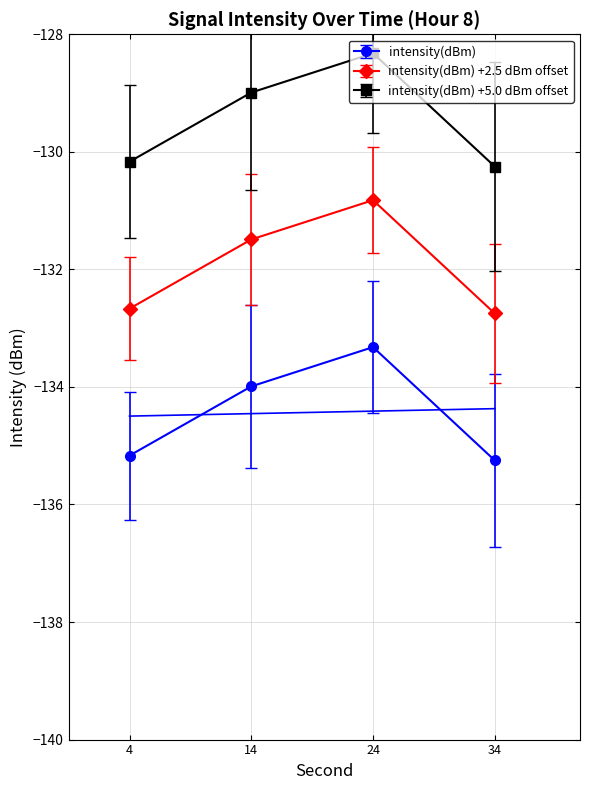

What is the value of the intensity(dBm) point at the 2nd from the left?

-134.0